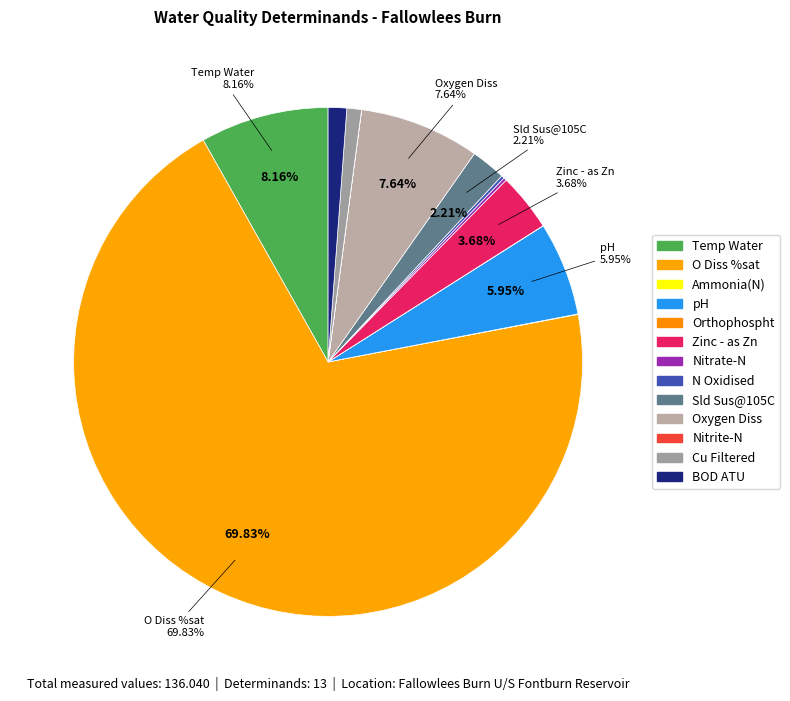

How many segments does this pie chart have?

13